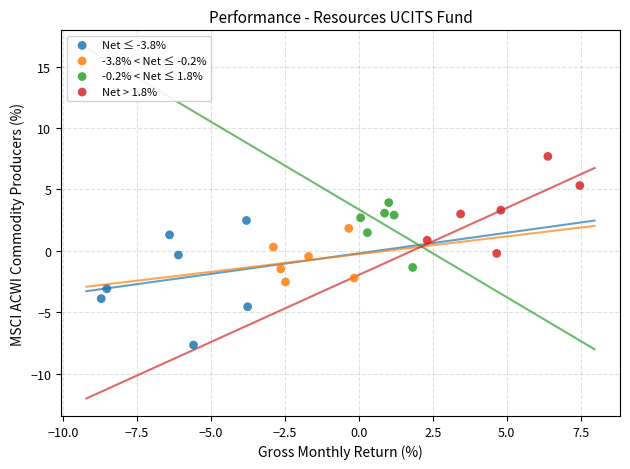

Which series contains the lowest Y value?

Net ≤ -3.8%